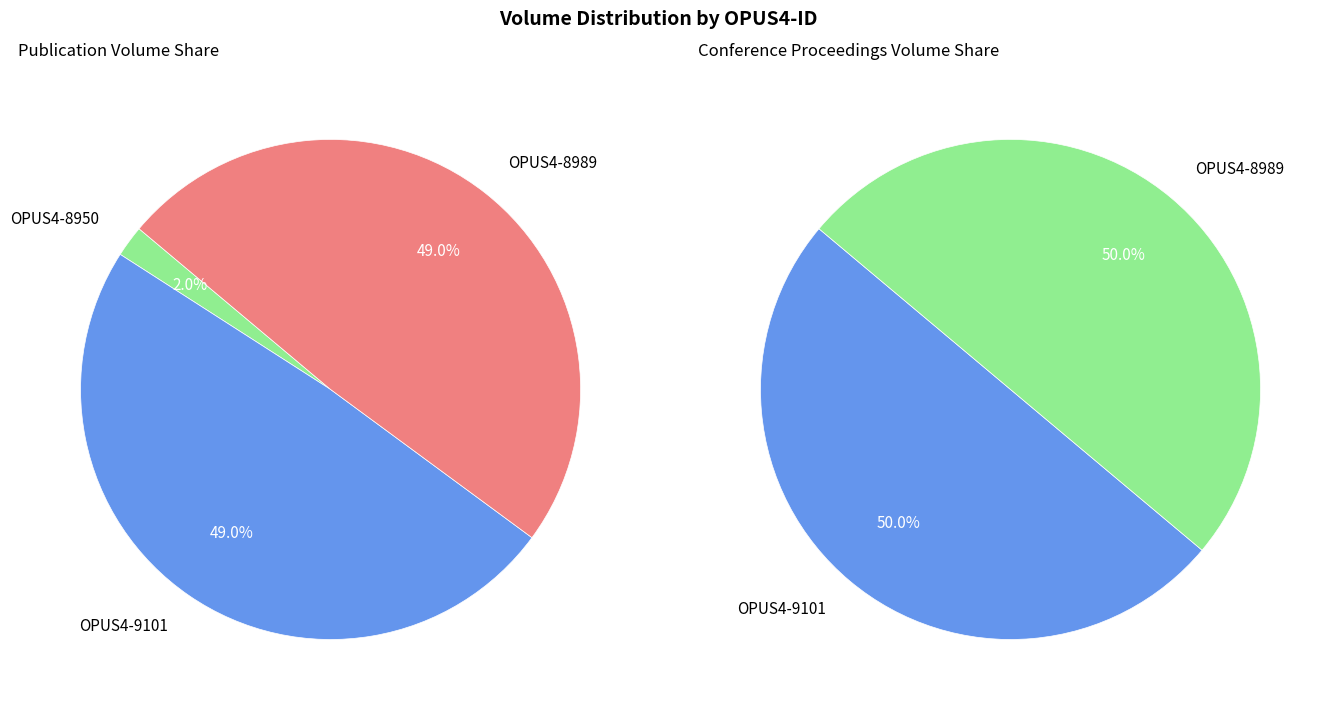

What is the total percentage of OPUS4-8950 and OPUS4-9101?

51.0%